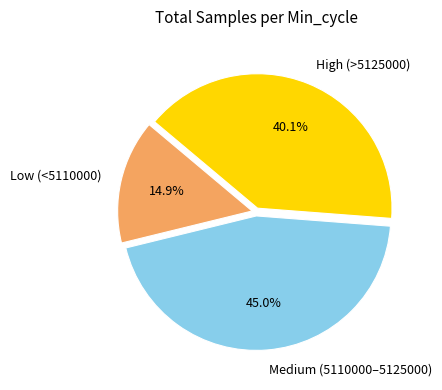

Approximately how many times larger is the value at Medium (5110000–5125000) compared to High (>5125000)?

1.1